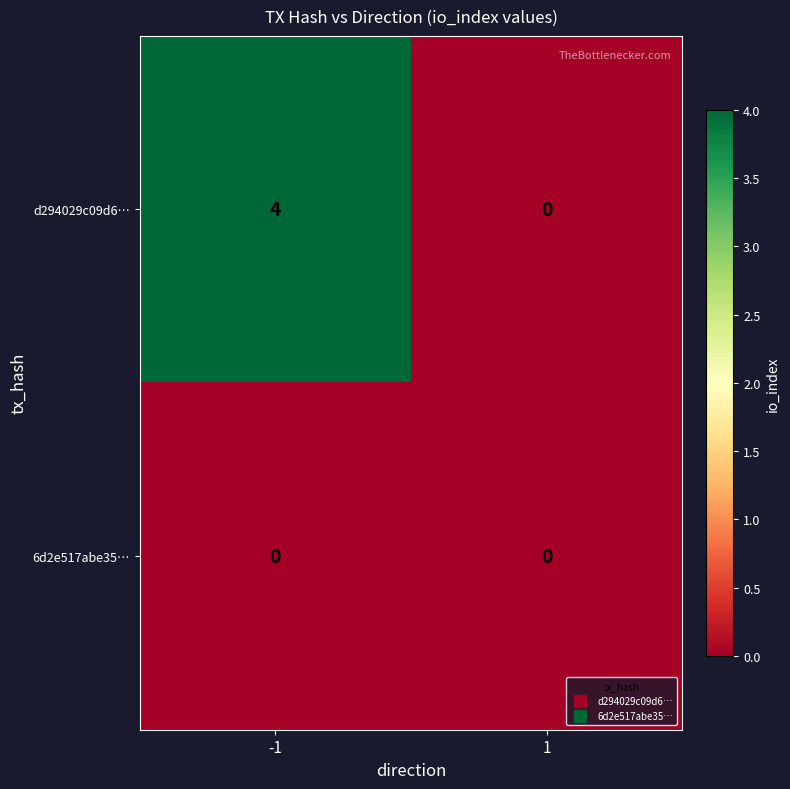

Reading right to left, transcribe all the data shown in this chart.

d294029c09d6…: 1=0	-1=4
6d2e517abe35…: 1=0	-1=0